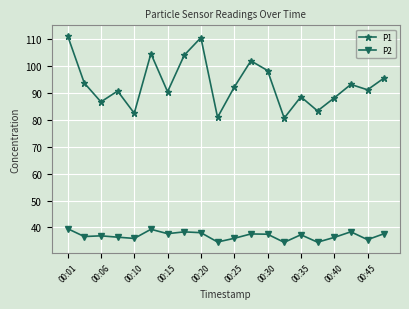

List the series in order of their peak value, highest first.

P1, P2